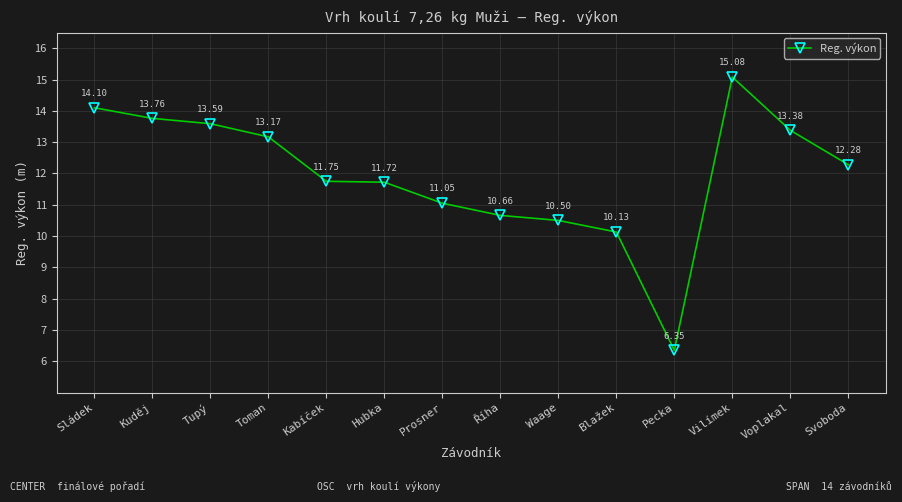

What is the ratio of the value at Sládek to the value at Svoboda?

1.1